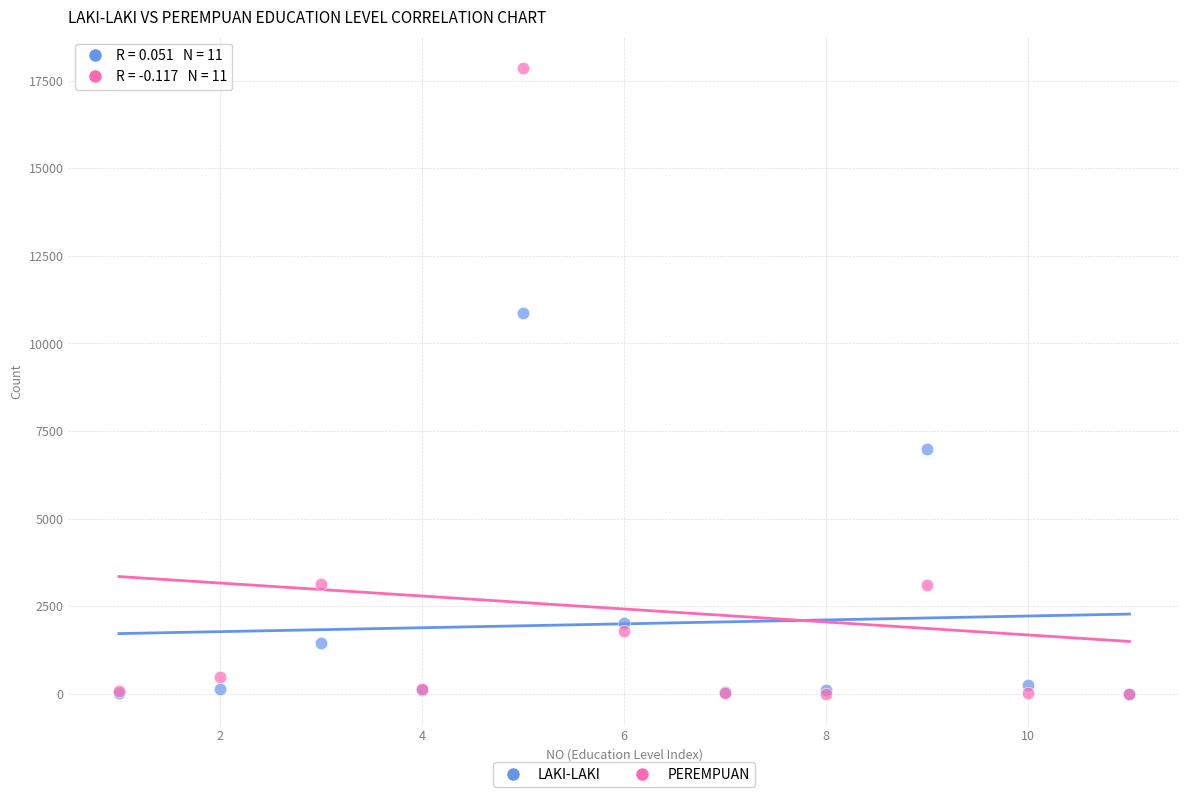

Which series contains the highest Y value?

PEREMPUAN